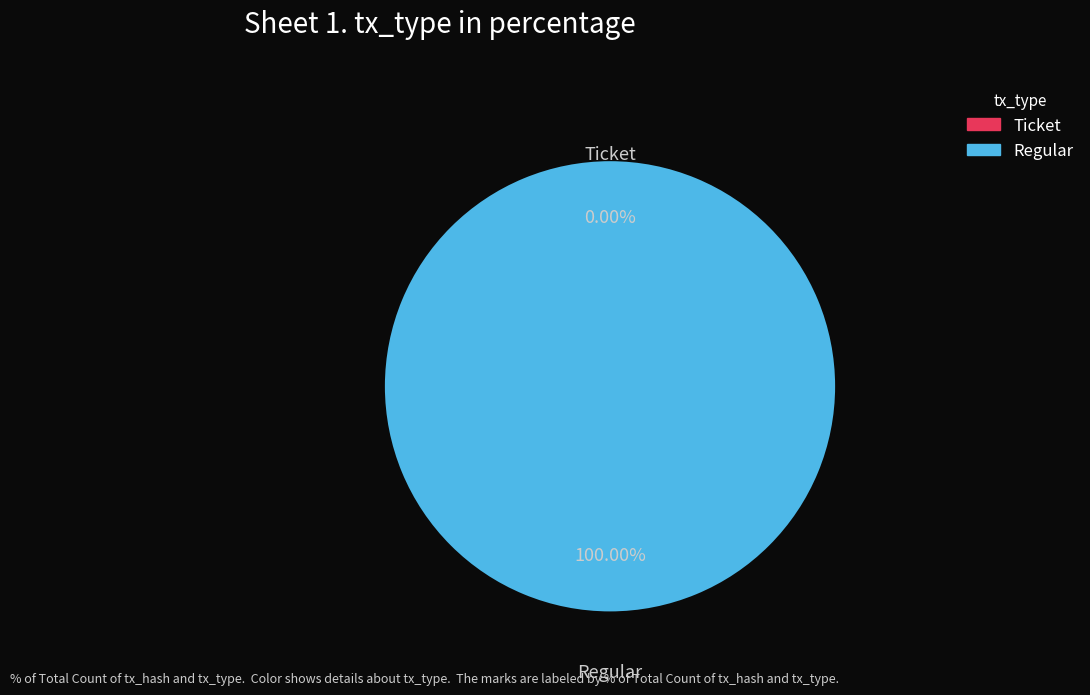

To the nearest percent, what is the difference between the largest and smallest slice percentages?

100%